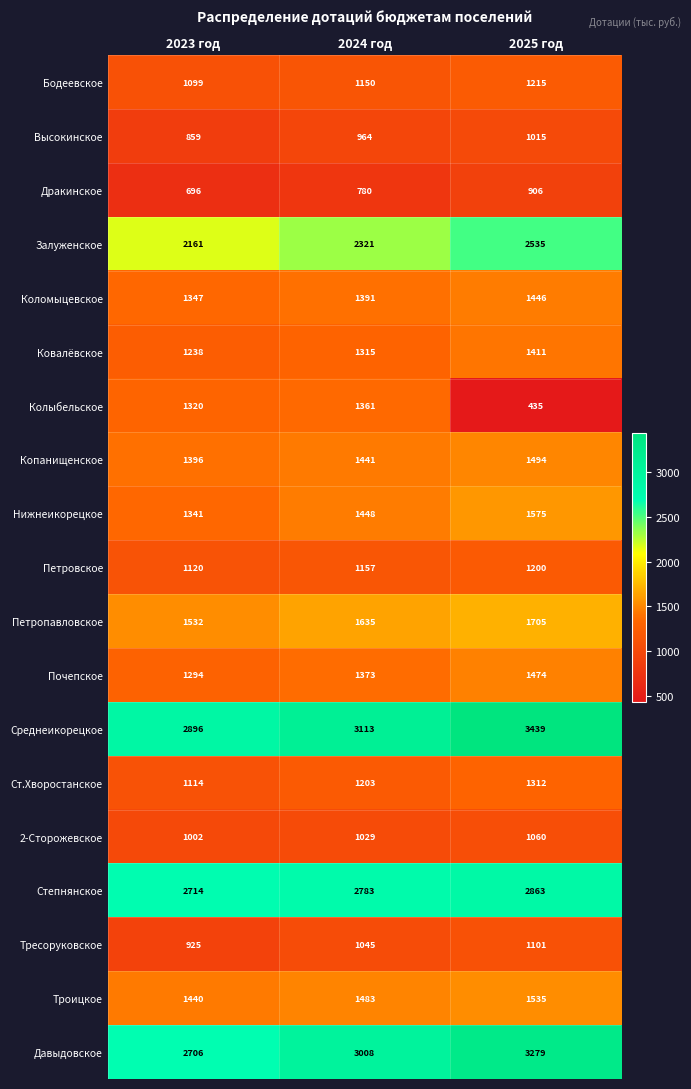

List the series in order of their peak value, lowest first.

Дракинское, Высокинское, 2-Сторожевское, Тресоруковское, Петровское, Бодеевское, Ст.Хворостанское, Колыбельское, Ковалёвское, Коломыцевское, Почепское, Копанищенское, Троицкое, Нижнеикорецкое, Петропавловское, Залуженское, Степнянское, Давыдовское, Среднеикорецкое